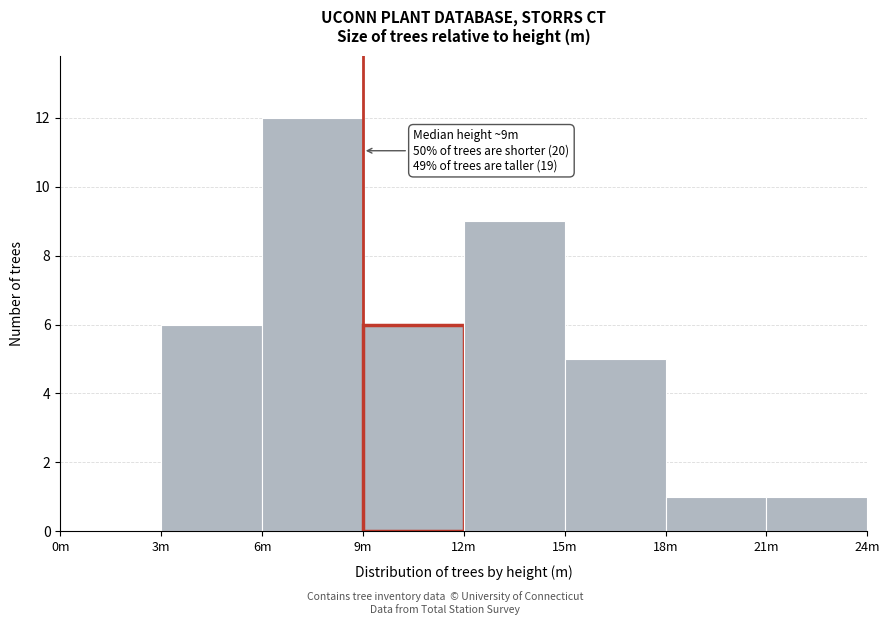

Reading left to right, extract all data points from this chart.

0m=0	3m=6	6m=12	9m=6	12m=9	15m=5	18m=1	21m=1